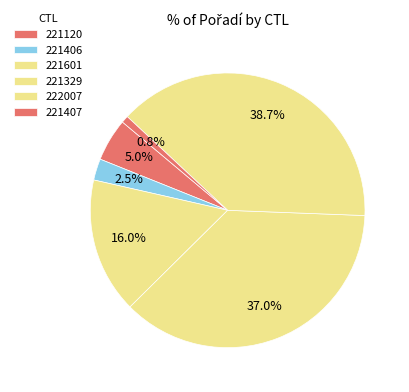

What is the change in value from 221406 to 222007?

+43